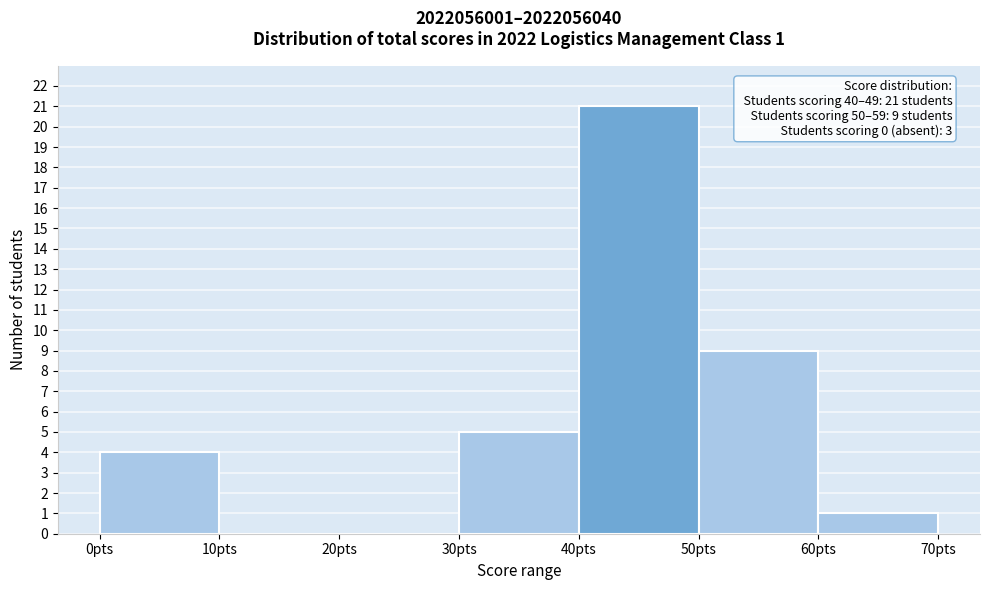

Which range on the x-axis has the tallest bar?

40 to 50